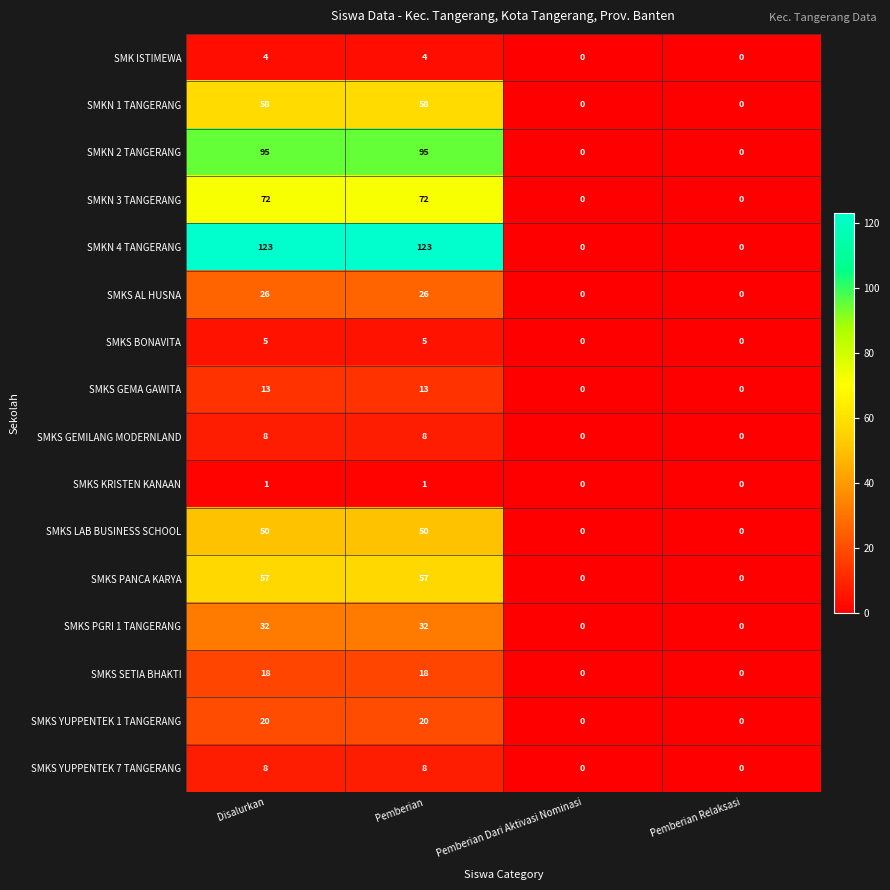

What is the greatest value displayed?

123